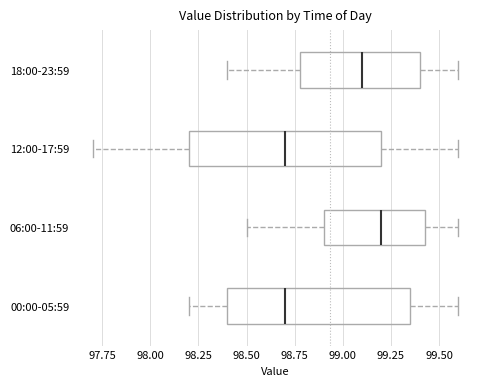

Which box is the widest, from its left edge to its right edge?

12:00-17:59